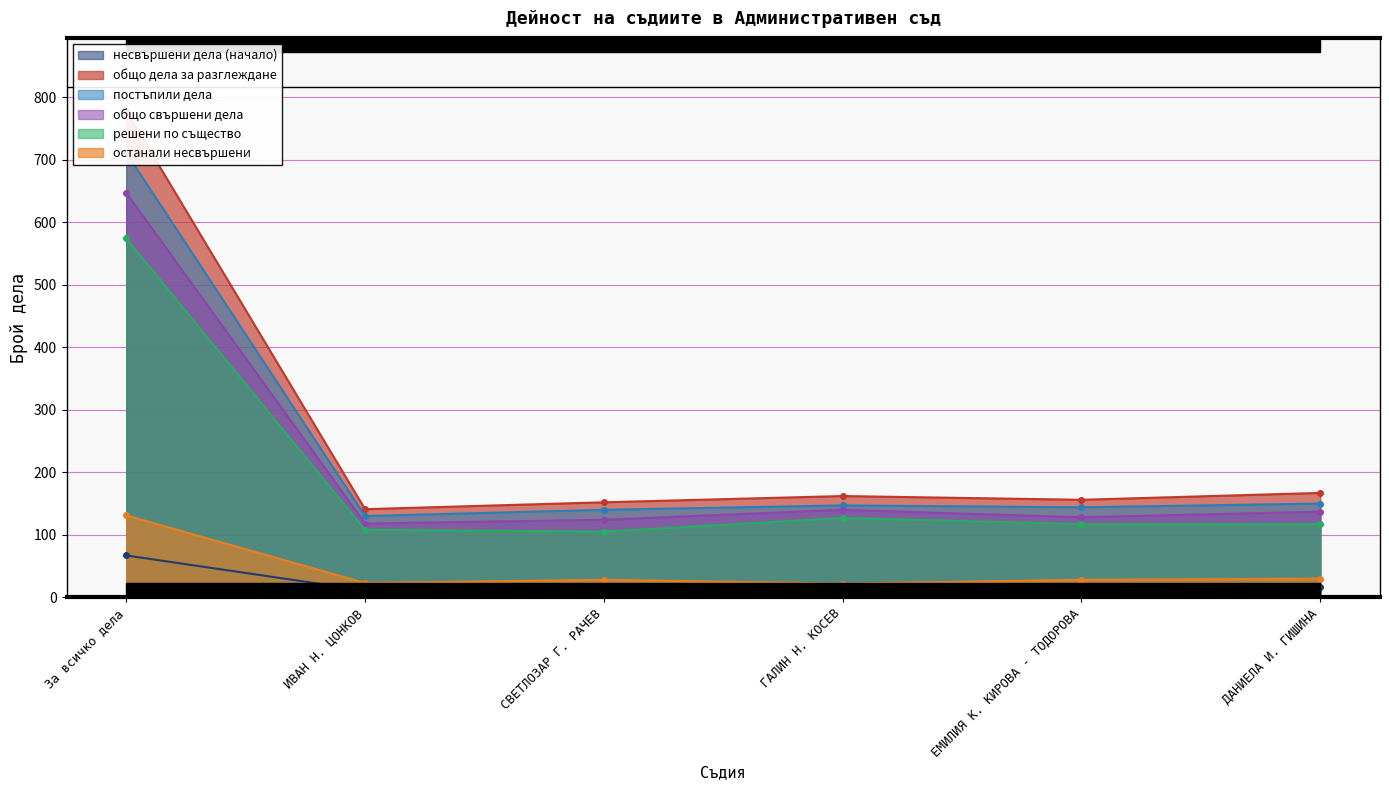

The value of останали несвършени at За всичко дела is 131. True or false?

True